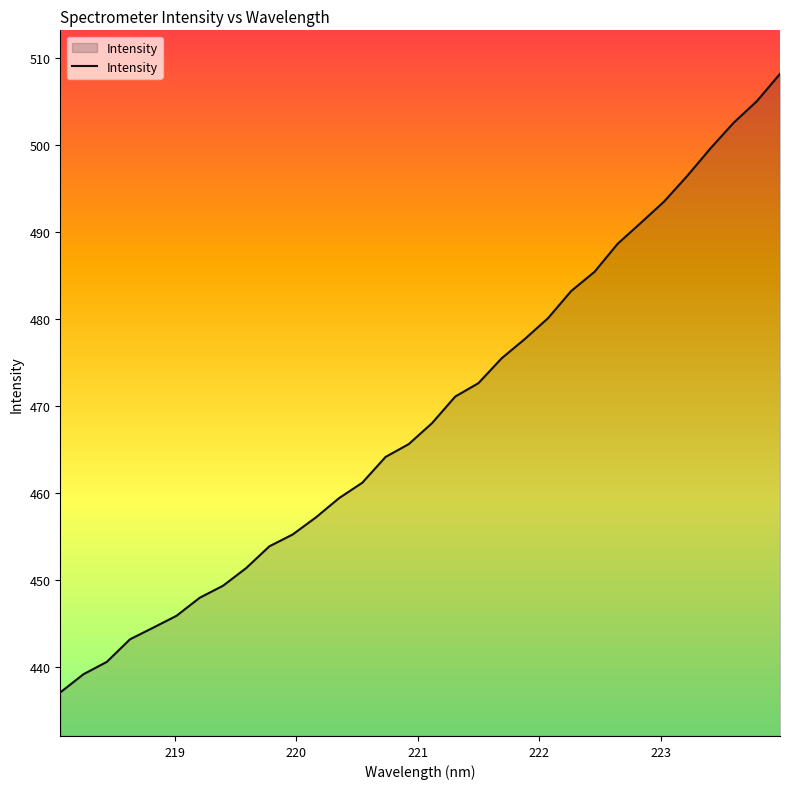

What is the smallest value displayed?

437.1